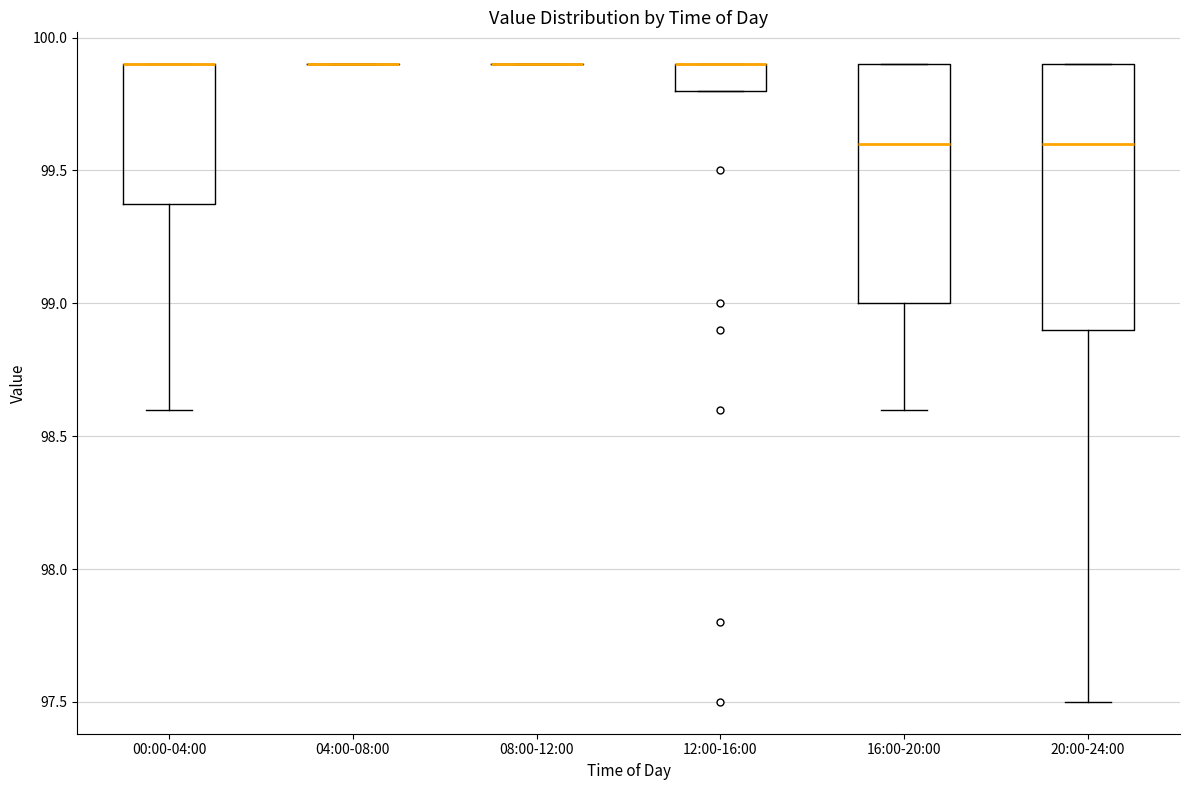

Reading left to right, transcribe this box plot: for each box, give where its median line is, the range the box spans, and where its two whiskers end, as read against the y-axis. The values are not printed on the chart, so give them approximately, as read against the axis.

00:00-04:00: median 99.9 (drawn on the box's upper edge), box 99.4 to 99.9, whiskers 98.6 to 99.9
04:00-08:00: box collapsed to a line at 99.9, whiskers 99.9 to 99.9
08:00-12:00: box collapsed to a line at 99.9, whiskers 99.9 to 99.9
12:00-16:00: median 99.9 (drawn on the box's upper edge), box 99.8 to 99.9, whiskers 99.8 to 99.9
16:00-20:00: median 99.6, box 99.0 to 99.9, whiskers 98.6 to 99.9
20:00-24:00: median 99.6, box 98.9 to 99.9, whiskers 97.5 to 99.9